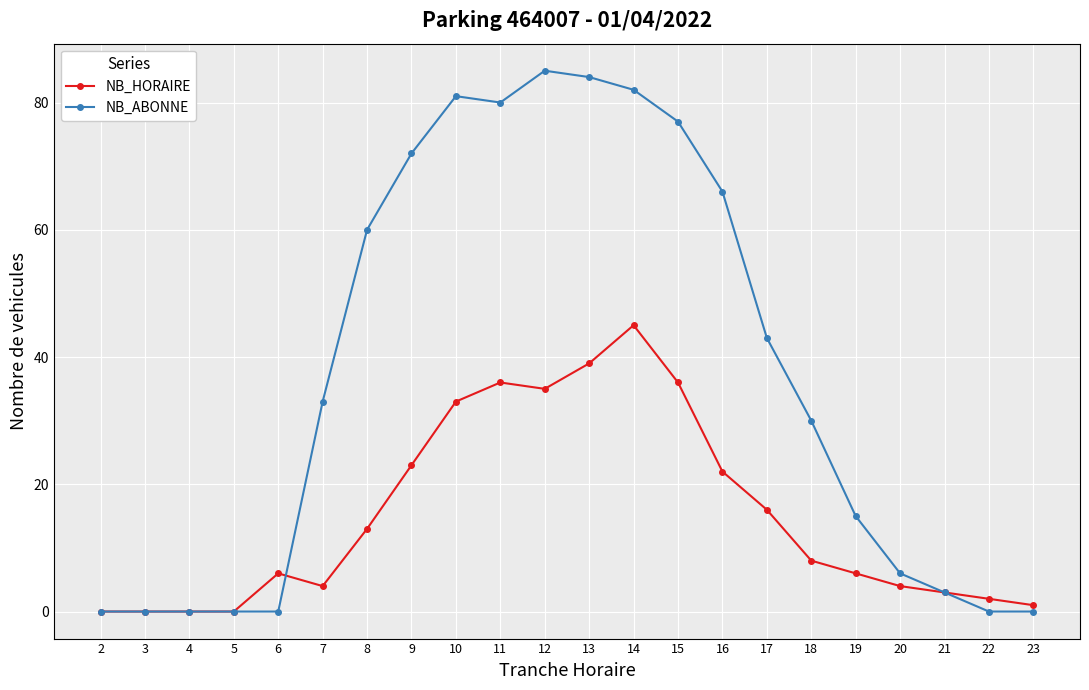

What is the maximum value shown in the chart?

85